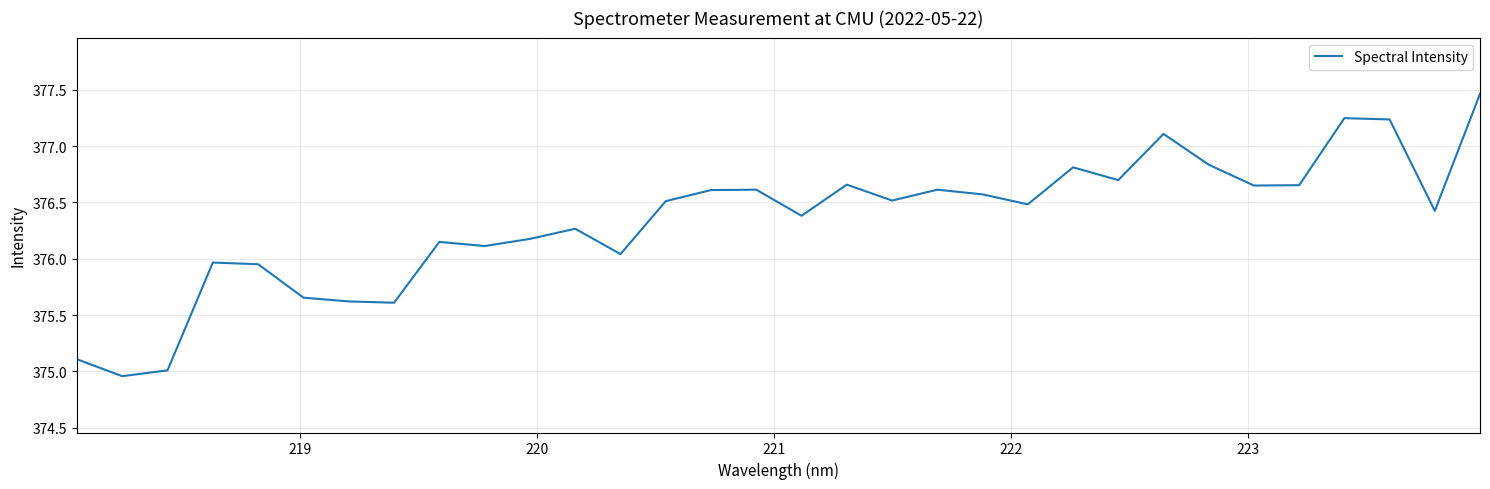

Does the chart have visible grid lines?

Yes